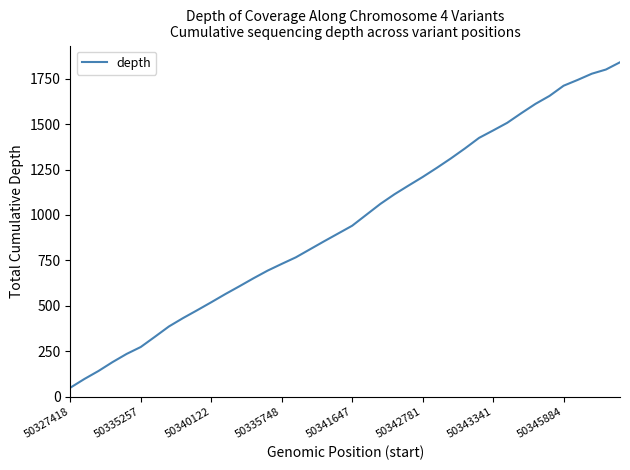

What is the difference between the maximum and minimum values?

1790